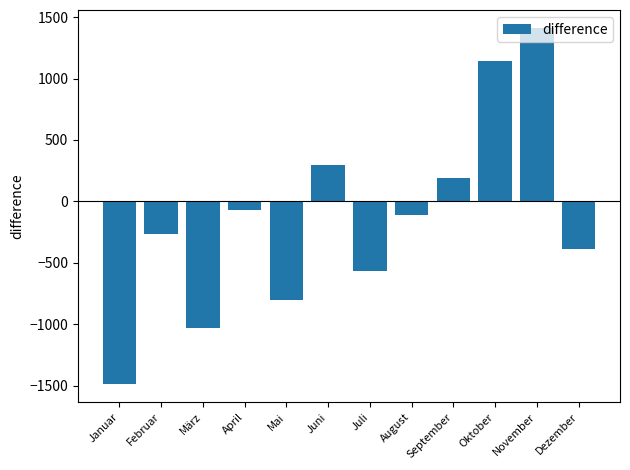

List the labels in order of value, largest first.

November, Oktober, Juni, September, April, August, Februar, Dezember, Juli, Mai, März, Januar